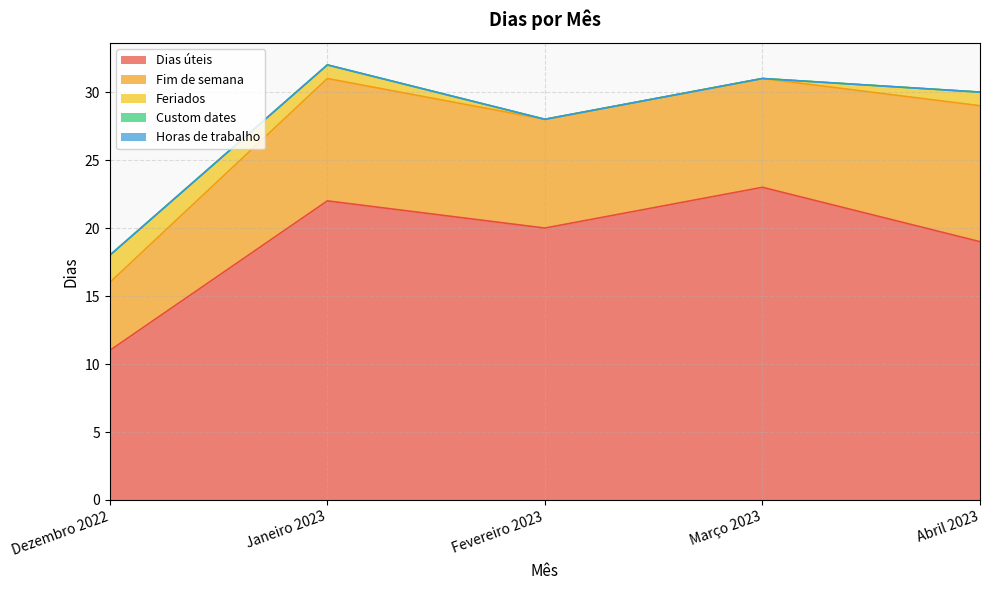

What is the label of the 1st point from the right?

Abril 2023